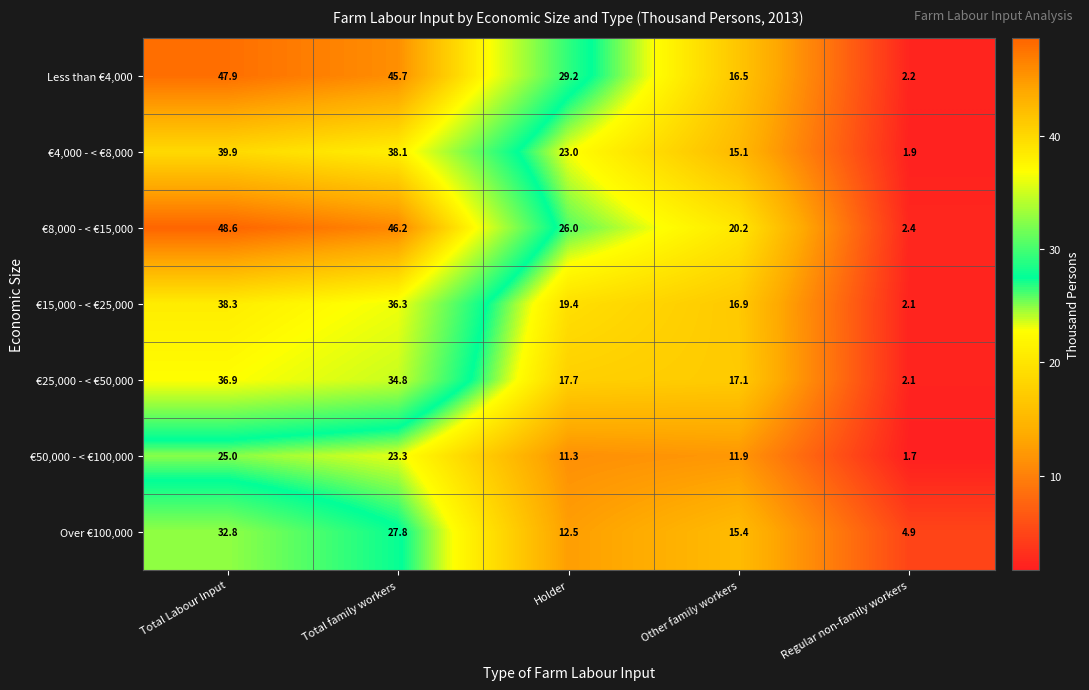

At which label is Less than €4,000 closest to 25?

Holder